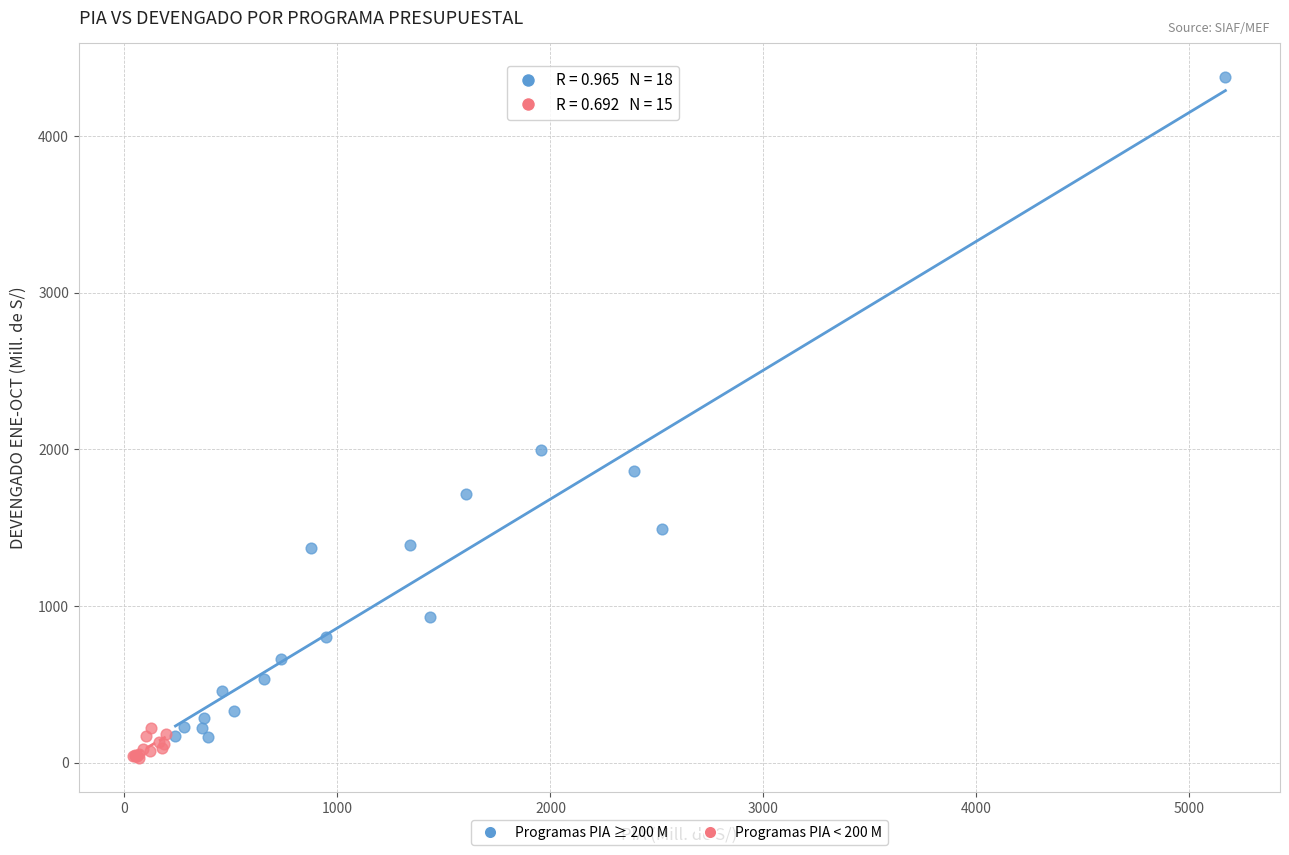

Which series reaches the maximum Y coordinate?

Programas PIA ≥ 200 M